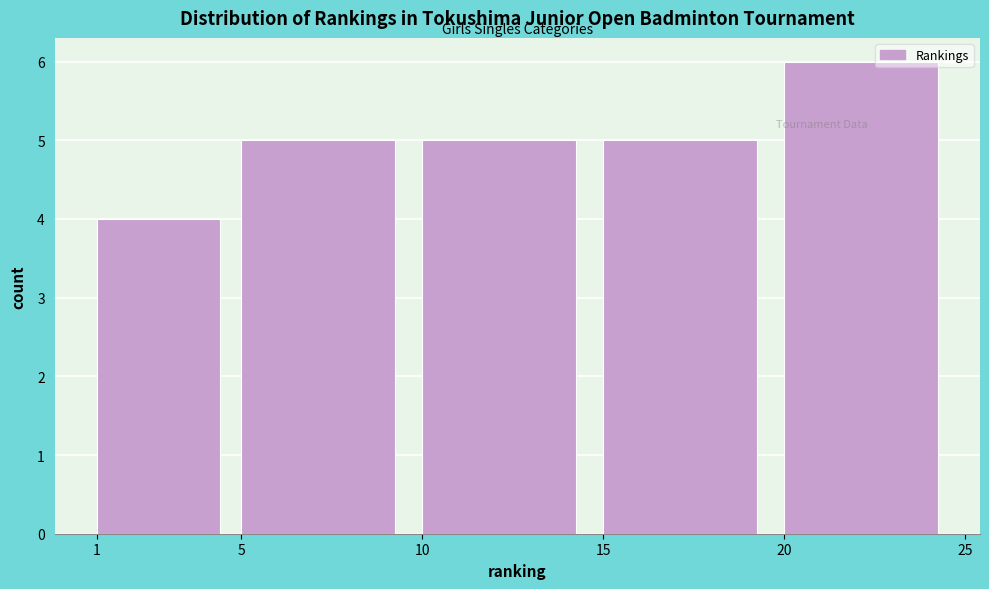

How tall is the bar that spans 1 to 5 on the x-axis? The values are not printed on the chart, so give them approximately, as read against the axis.

4